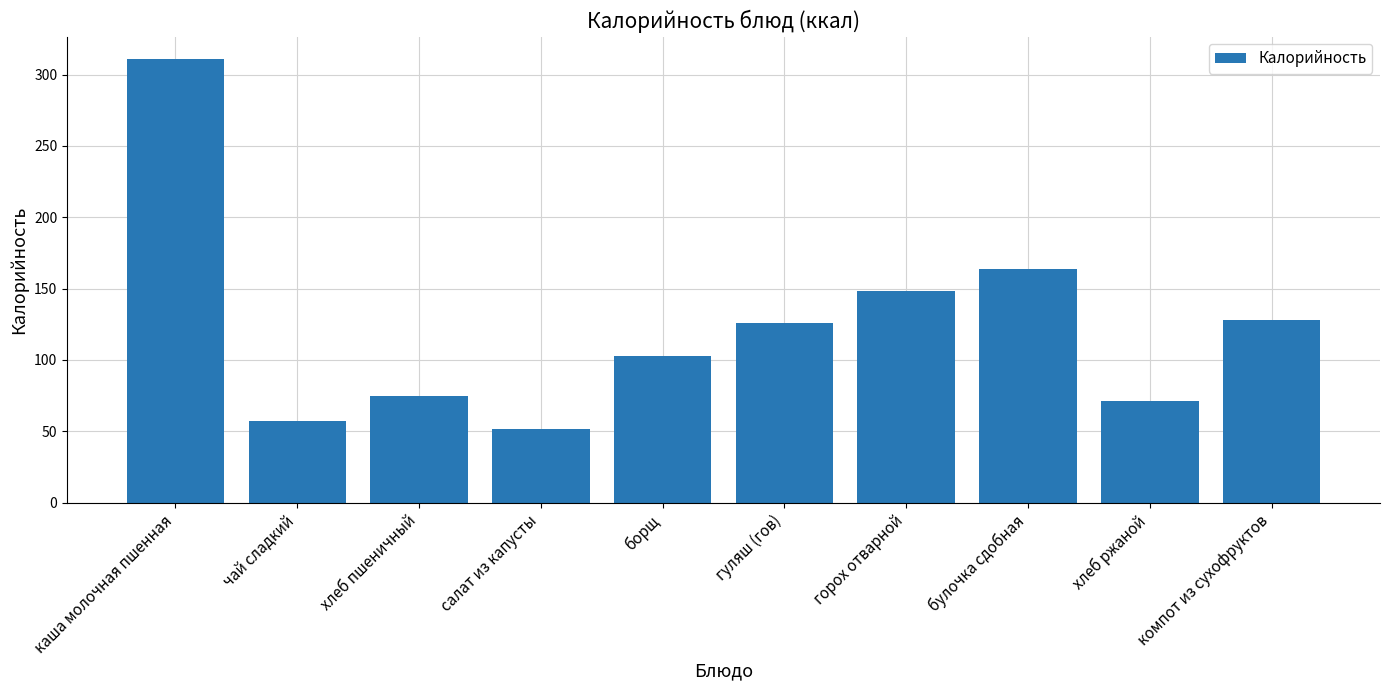

What is the sum of the values at борщ and чай сладкий?

159.5